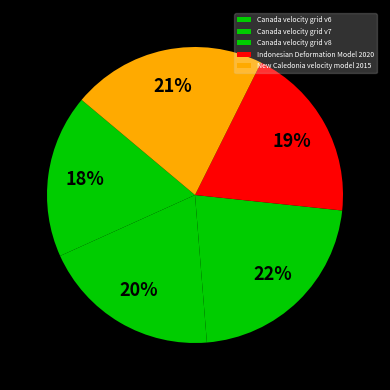

What is the ratio of the value at Canada velocity grid v7 to the value at New Caledonia velocity model 2015?

0.9